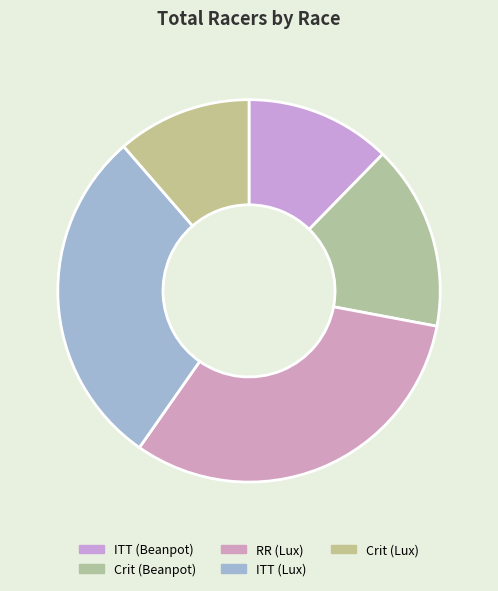

Is there a majority slice in this chart?

No